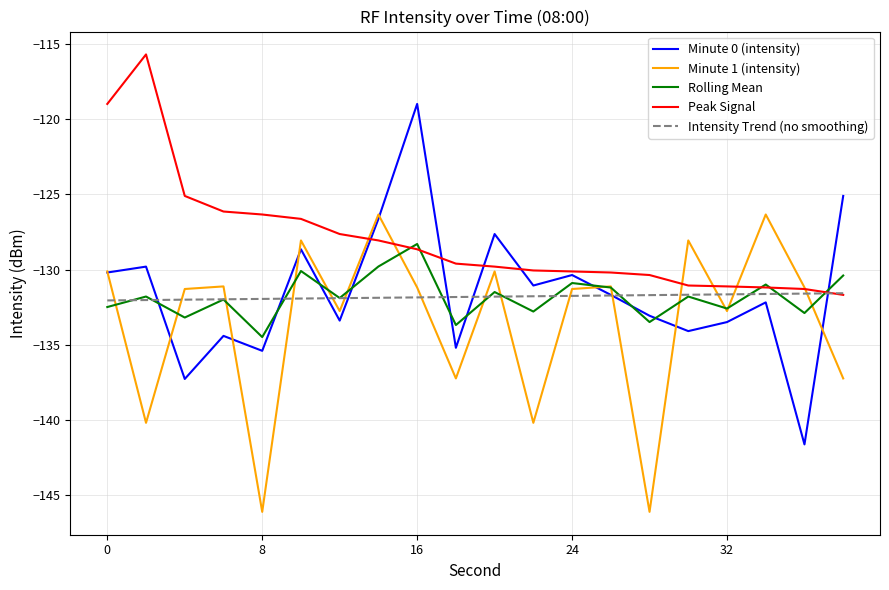

Which series has the largest total across all categories?

Peak Signal